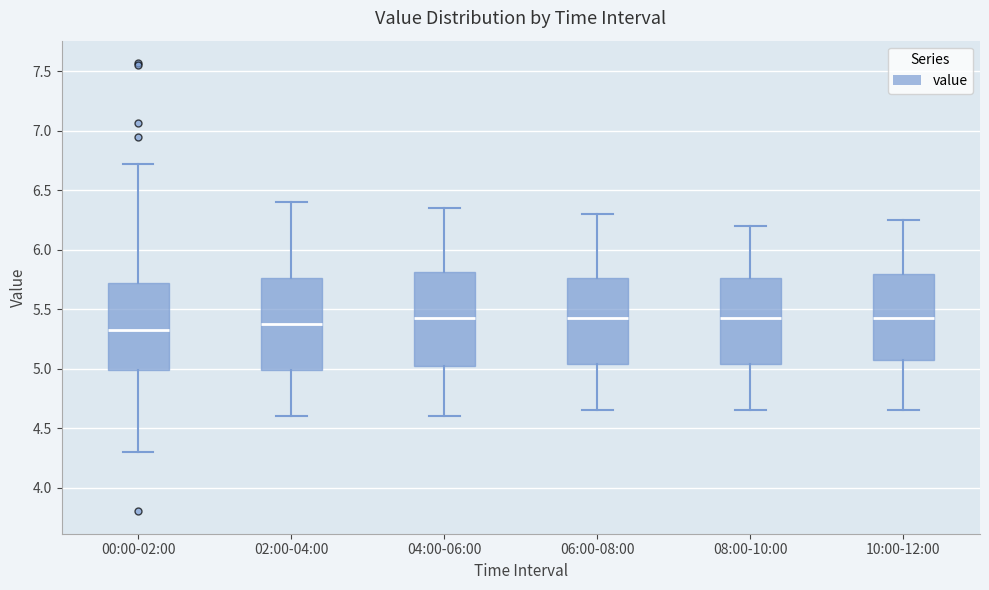

Reading left to right, transcribe this box plot: for each box, give where its median line is, the range the box spans, and where its two whiskers end, as read against the y-axis. The values are not printed on the chart, so give them approximately, as read against the axis.

00:00-02:00: median 5.35, box 5.00 to 5.70, whiskers 4.30 to 6.70
02:00-04:00: median 5.40, box 5.00 to 5.75, whiskers 4.60 to 6.40
04:00-06:00: median 5.45, box 5.05 to 5.80, whiskers 4.60 to 6.35
06:00-08:00: median 5.45, box 5.05 to 5.75, whiskers 4.65 to 6.30
08:00-10:00: median 5.45, box 5.05 to 5.75, whiskers 4.65 to 6.20
10:00-12:00: median 5.45, box 5.10 to 5.80, whiskers 4.65 to 6.25